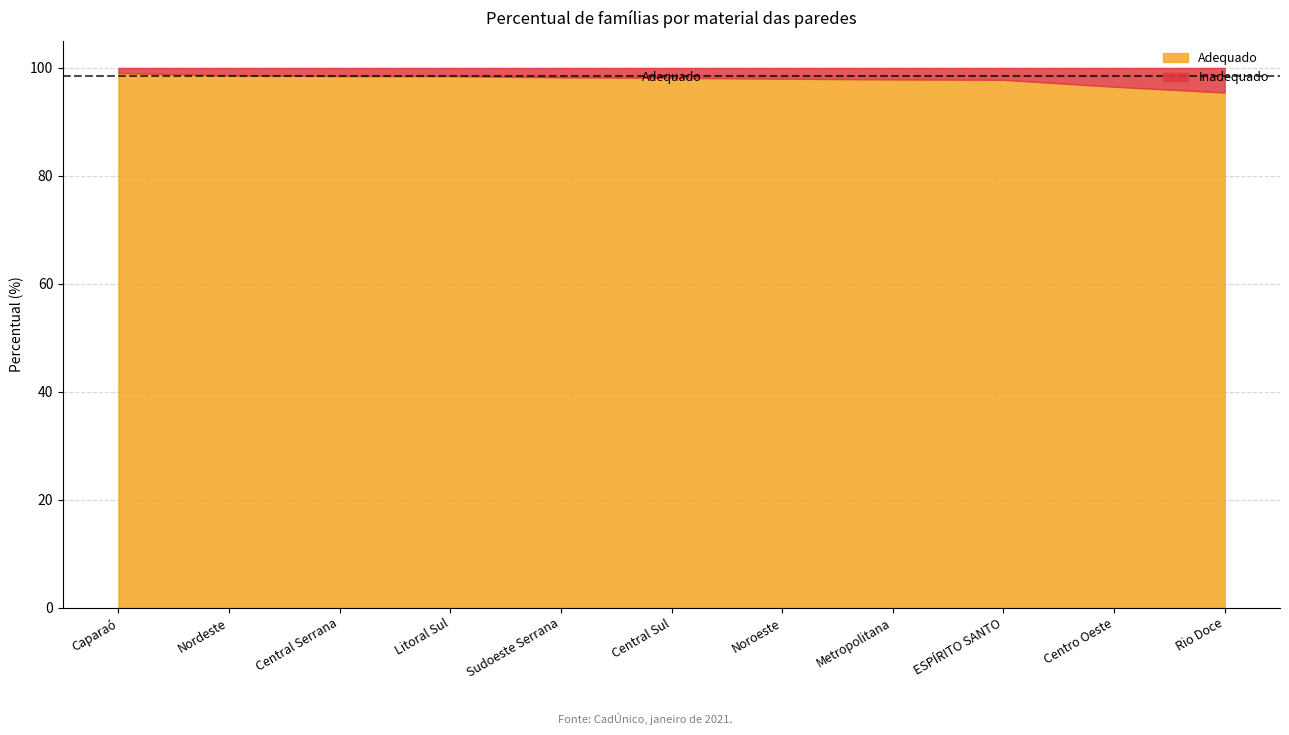

At how many categories does at least one series exceed 51?

11